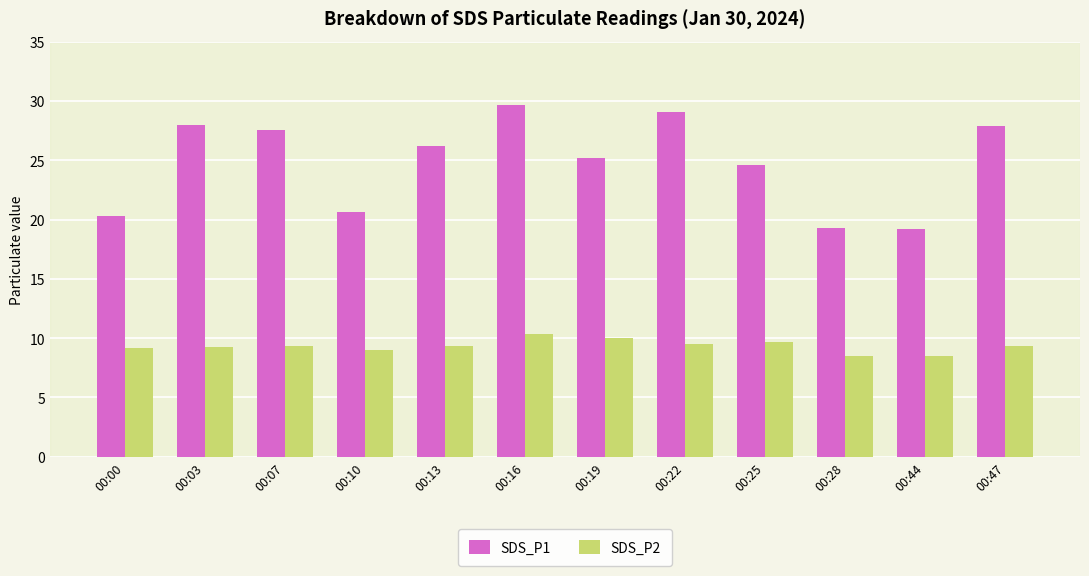

Rank the series by their average value, from highest to lowest.

SDS_P1, SDS_P2